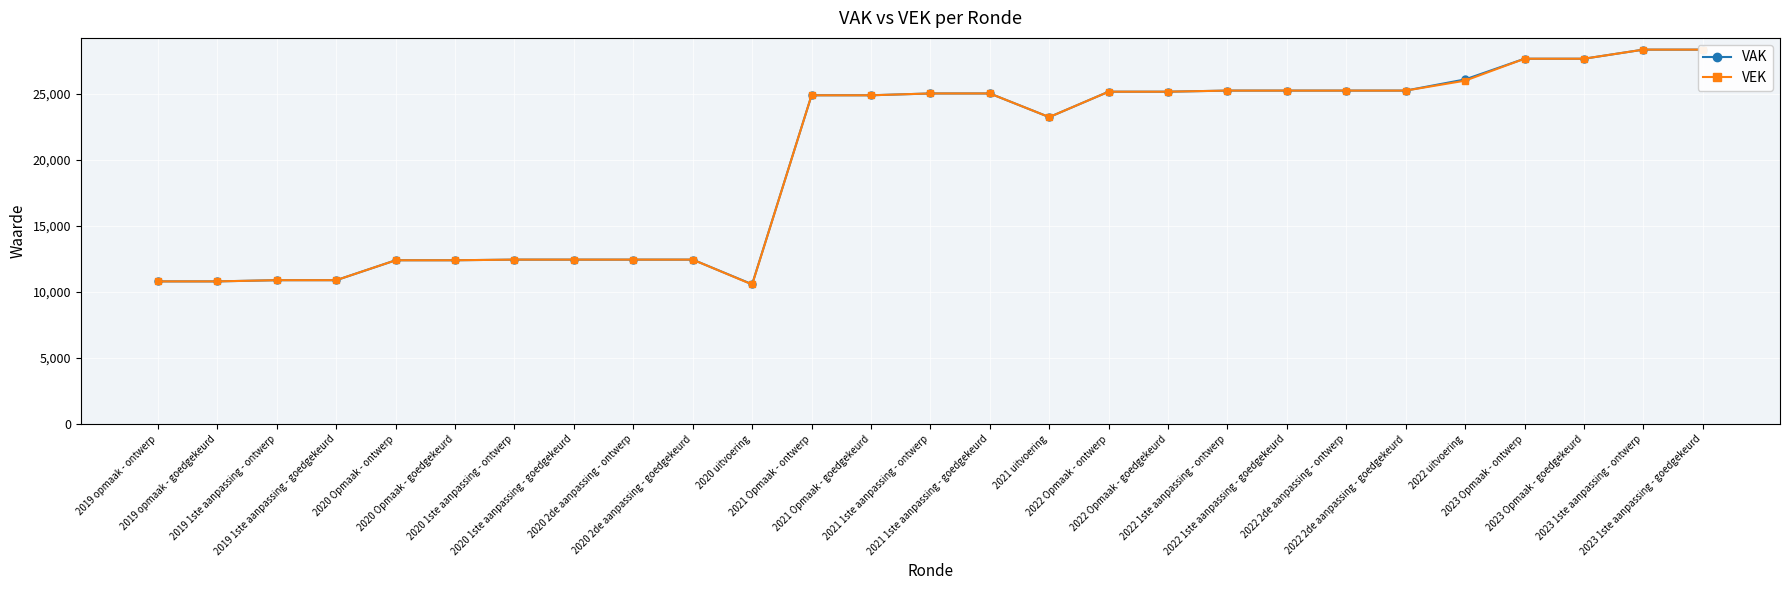

How many values in the VAK series are below 24904?

12